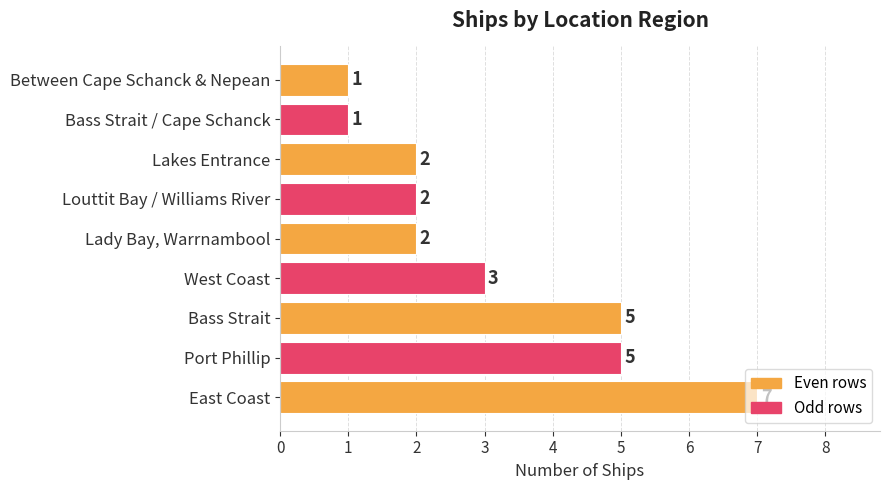

Approximately how many times larger is the value at Lakes Entrance compared to Port Phillip?

0.4